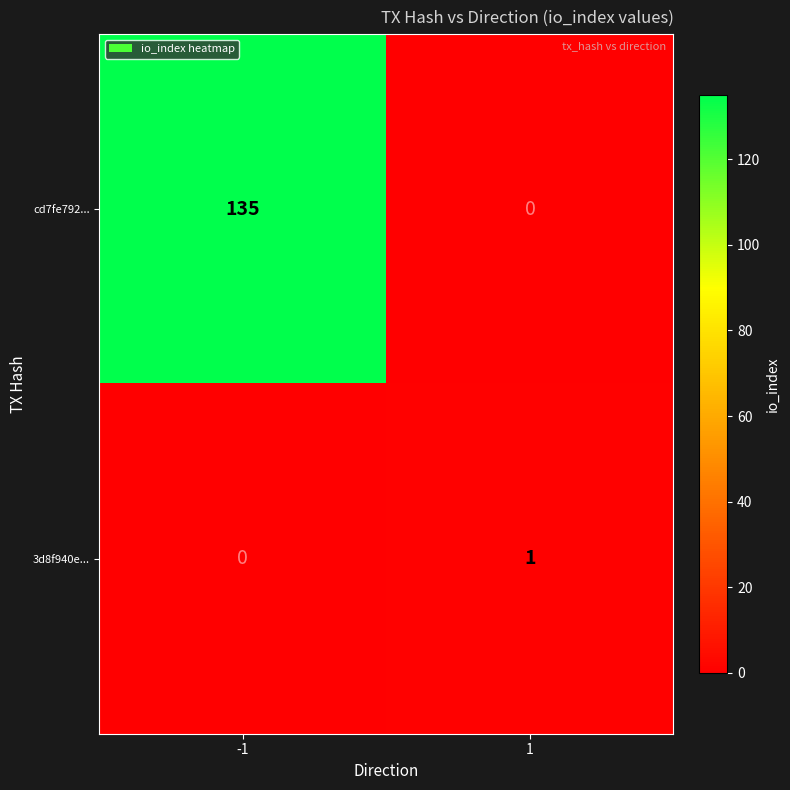

What is the maximum value shown in the chart?

135